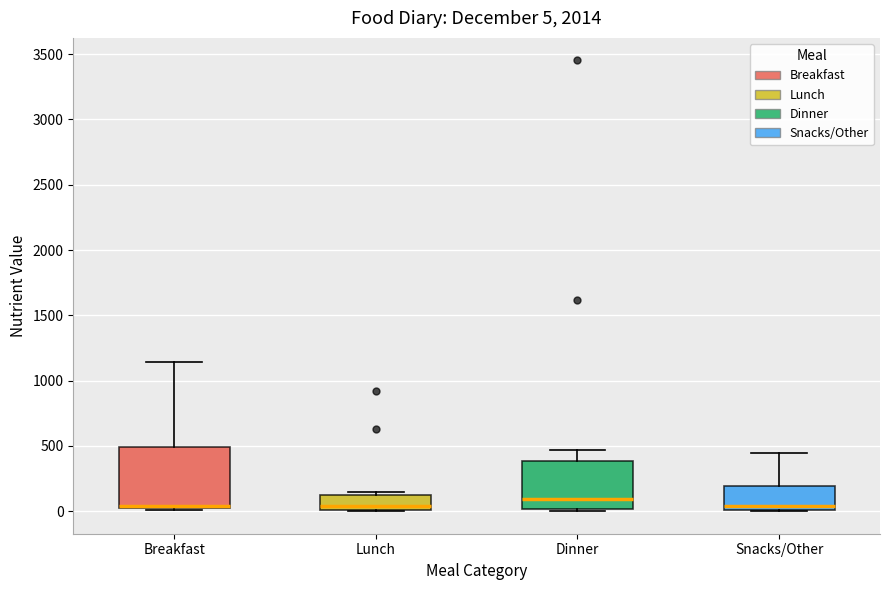

Comparing the boxes themselves (not the whiskers), which one is the tallest?

Breakfast